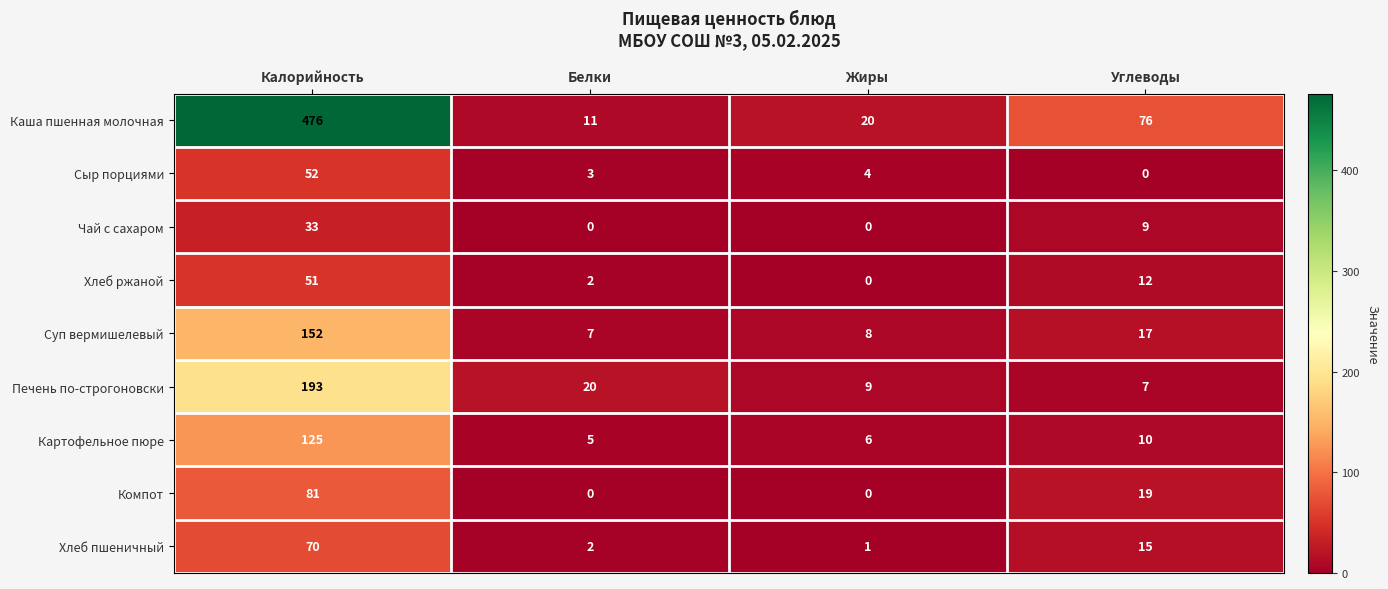

What is the average value of the Суп вермишелевый series?

46